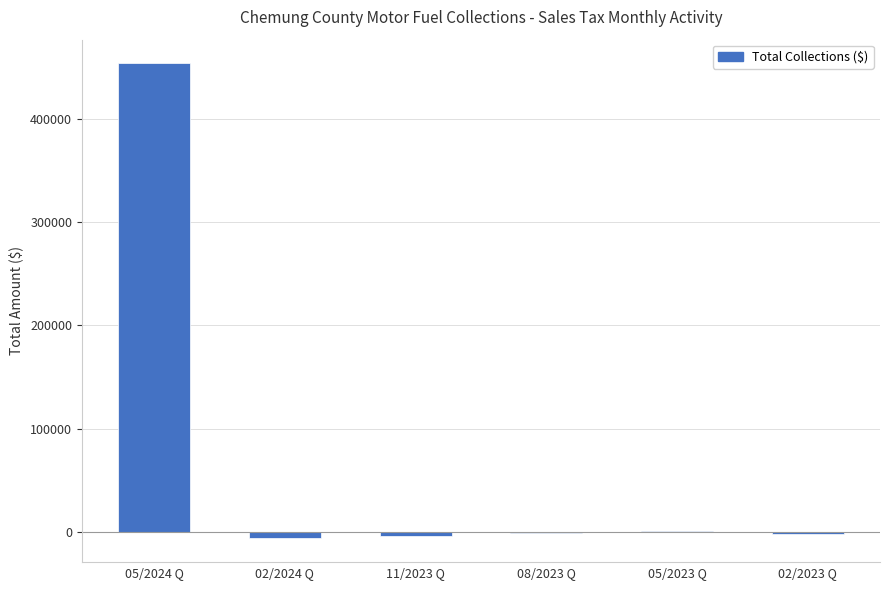

What is the change in value from 02/2024 Q to 02/2023 Q?

+4057.3